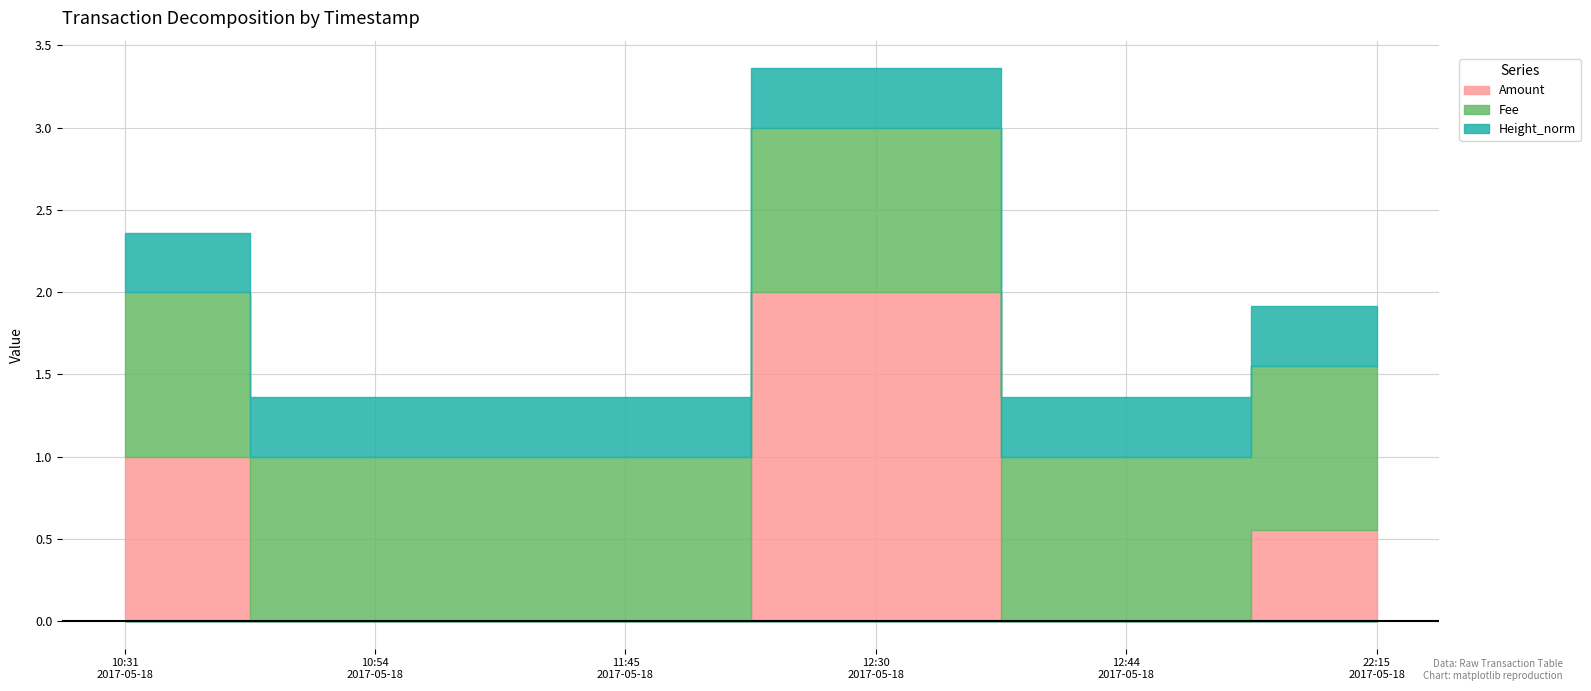

At which category does Amount reach its first local valley?

2017-05-18 12:44:28